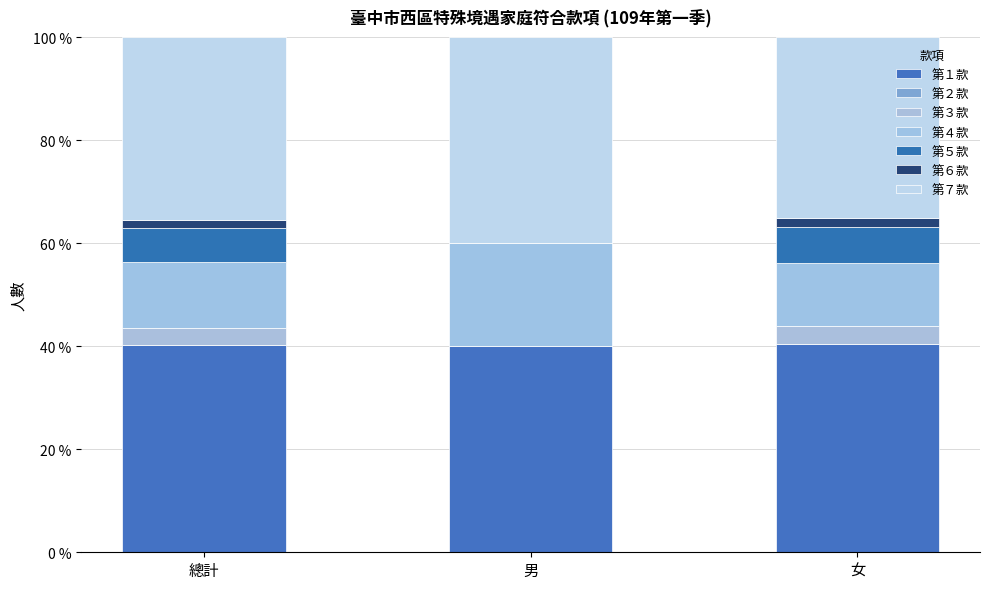

Count the number of data series in this chart.

6